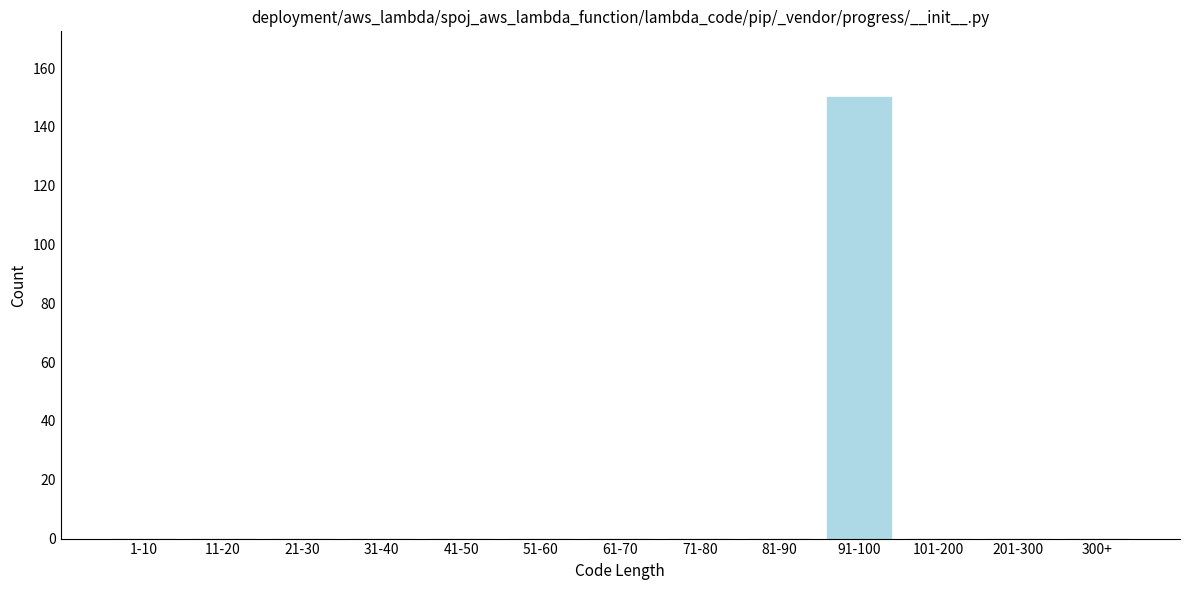

Reading right to left, extract all data points from this chart.

300+=0	201-300=0	101-200=0	91-100=150	81-90=0	71-80=0	61-70=0	51-60=0	41-50=0	31-40=0	21-30=0	11-20=0	1-10=0